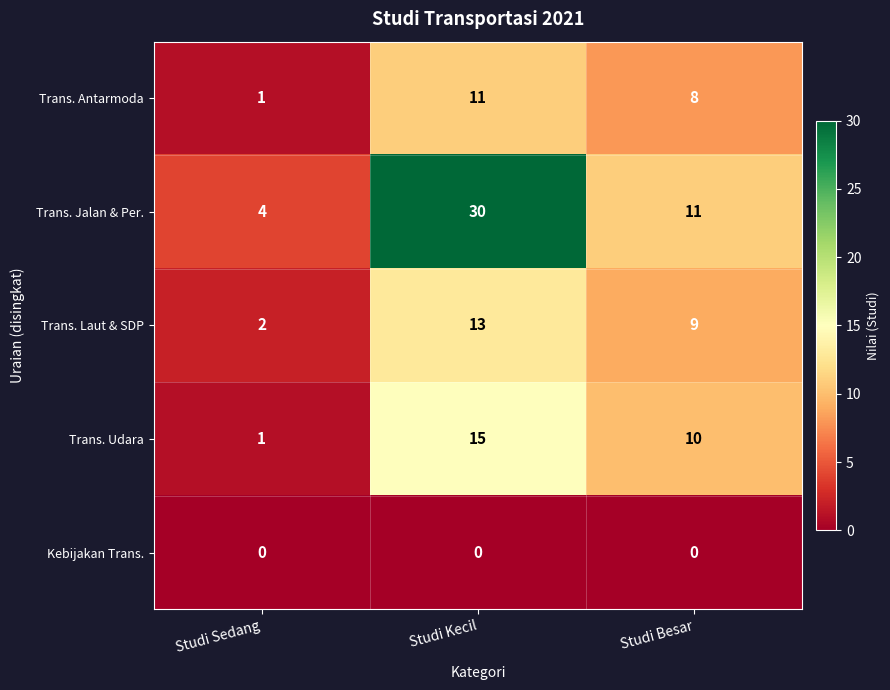

Where is Trans. Laut & SDP nearest to the value 7?

Studi Besar